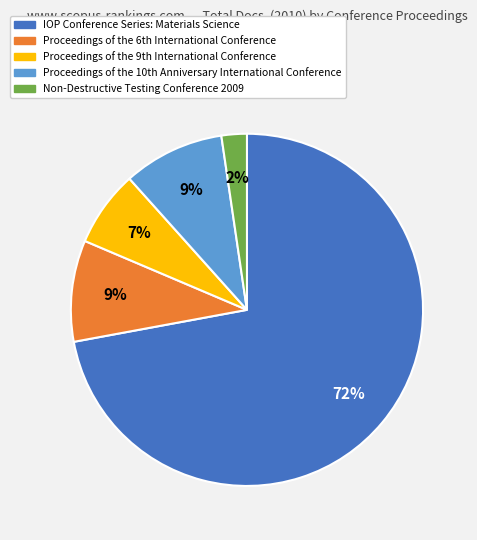

True or false: IOP Conference Series: Materials Science accounts for 72% of the total.

True